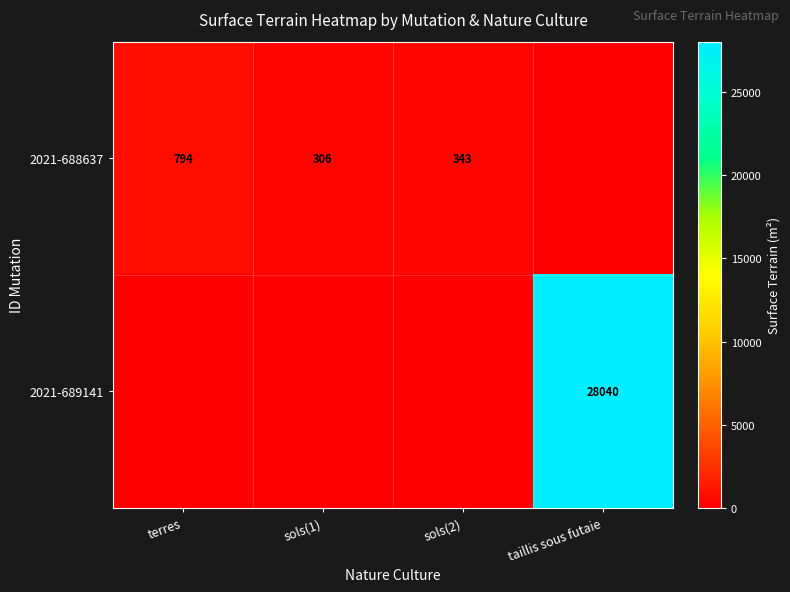

Is the value of 2021-689141 at taillis sous futaie greater than the value of 2021-688637 at terres?

Yes